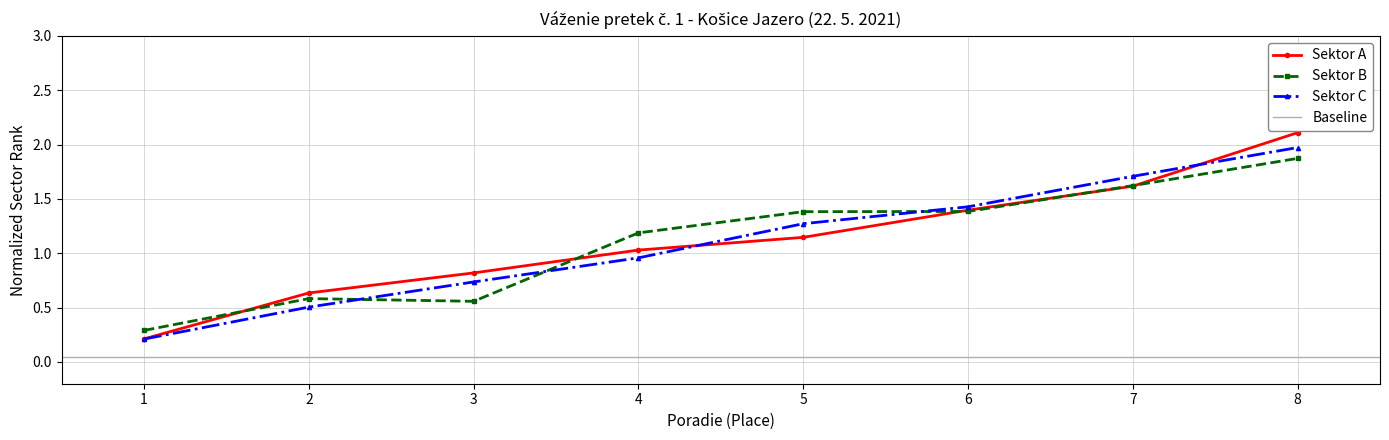

Count the number of categories in the chart.

8